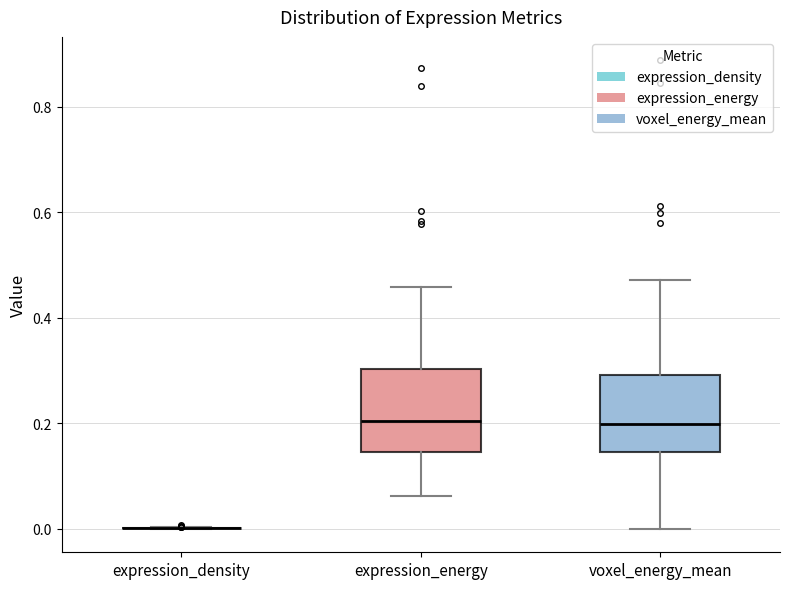

Reading left to right, transcribe this box plot: for each box, give where its median line is, the range the box spans, and where its two whiskers end, as read against the y-axis. The values are not printed on the chart, so give them approximately, as read against the axis.

expression_density: box collapsed to a line at 0.00, whiskers 0.00 to 0.00
expression_energy: median 0.20, box 0.14 to 0.30, whiskers 0.06 to 0.46
voxel_energy_mean: median 0.20, box 0.14 to 0.30, whiskers 0.00 to 0.48